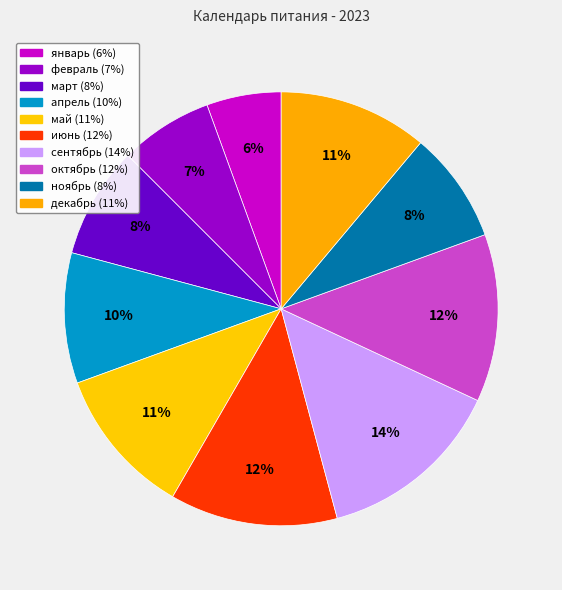

Is it true that июнь is 12% of the pie?

True